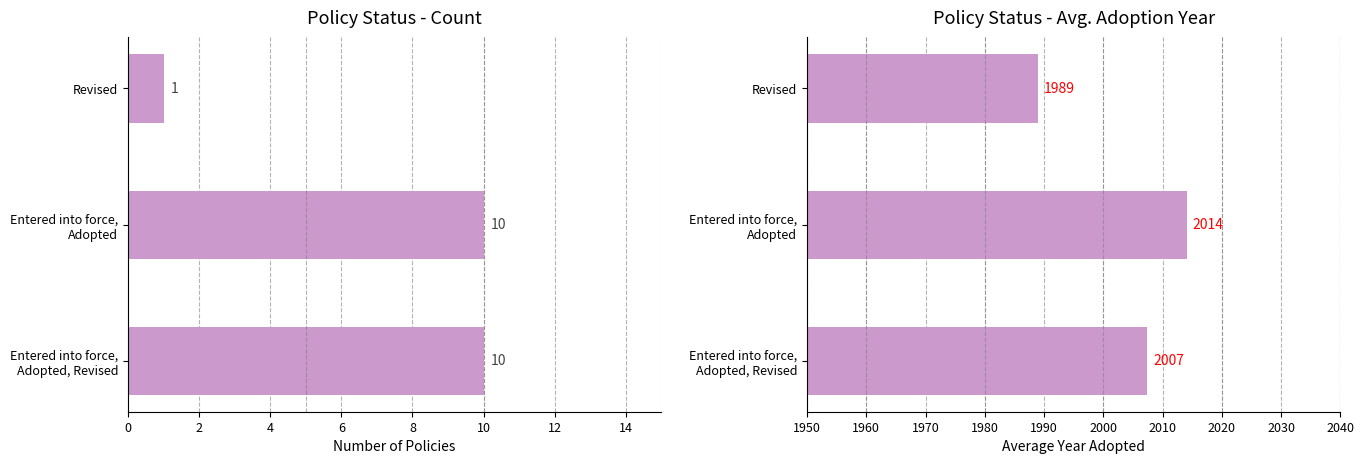

List the series in order of their overall mean, lowest first.

Count, Avg. Adoption Year